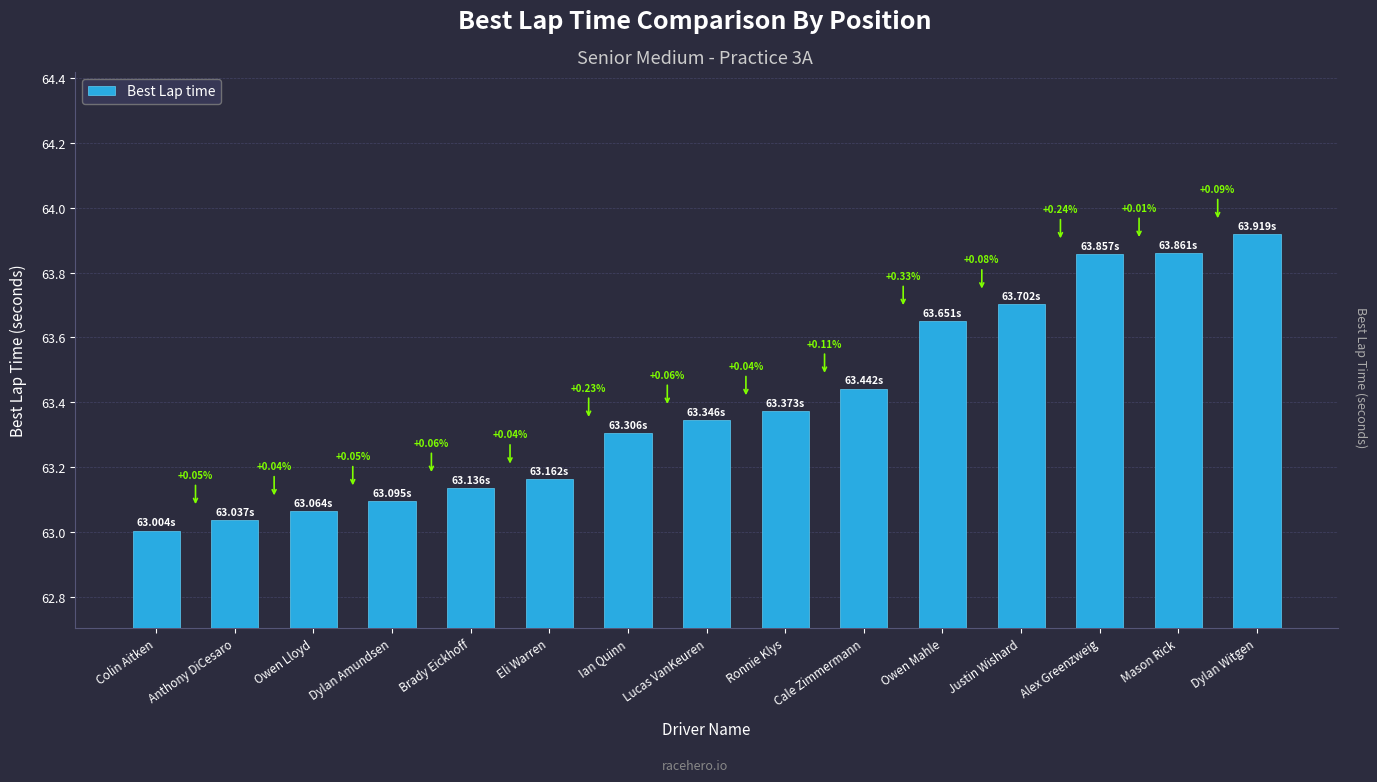

What is the label of the 3rd bar from the right?

Alex Greenzweig